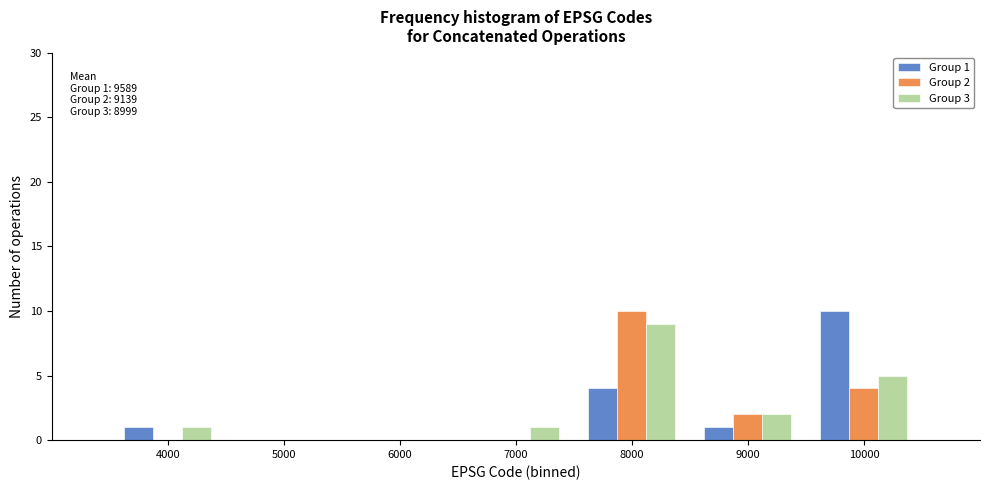

Reading left to right, transcribe all the data shown in this chart.

Group 1: 4000=1	5000=0	6000=0	7000=0	8000=4	9000=1	10000=10
Group 2: 4000=0	5000=0	6000=0	7000=0	8000=10	9000=2	10000=4
Group 3: 4000=1	5000=0	6000=0	7000=1	8000=9	9000=2	10000=5